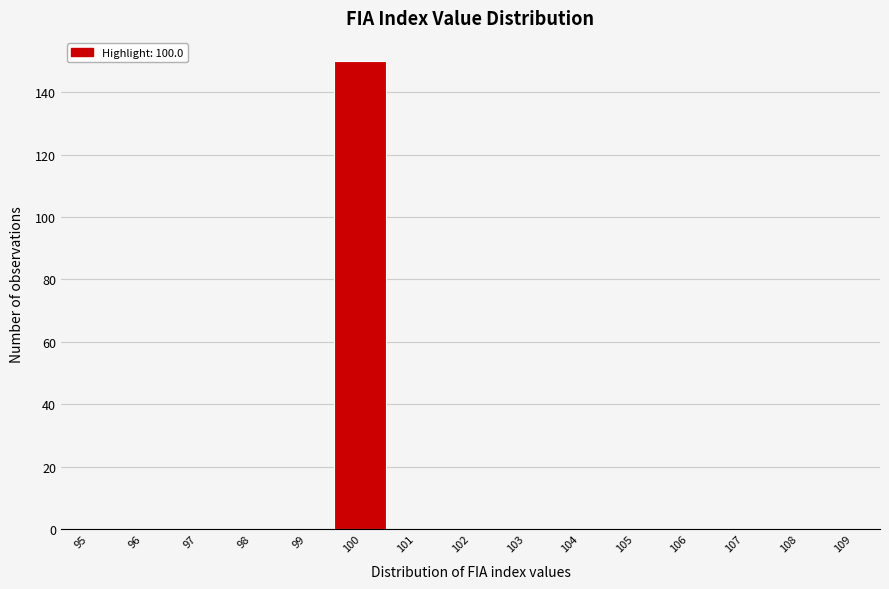

Reading left to right, transcribe all the data shown in this chart.

95=0	96=0	97=0	98=0	99=0	100=150	101=0	102=0	103=0	104=0	105=0	106=0	107=0	108=0	109=0